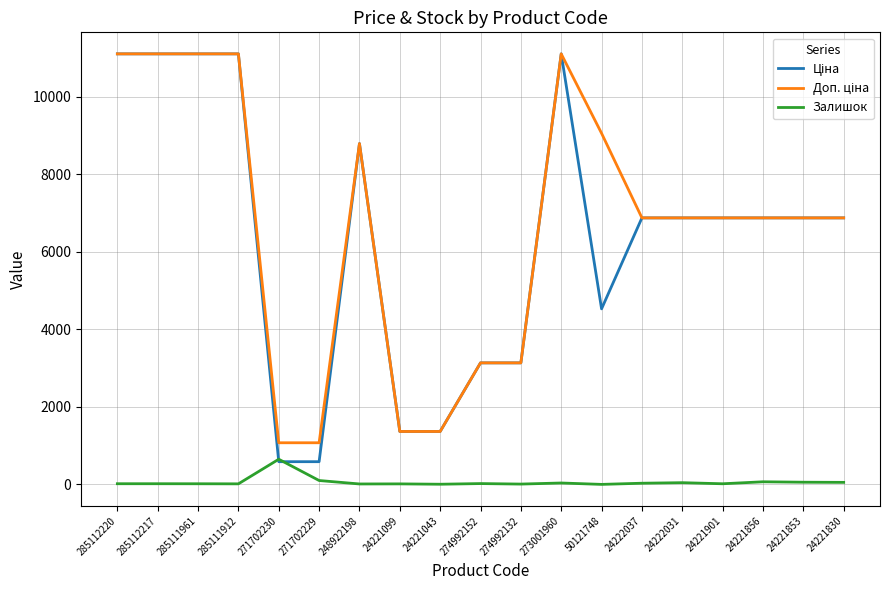

What is the maximum value shown in the chart?

11113.6